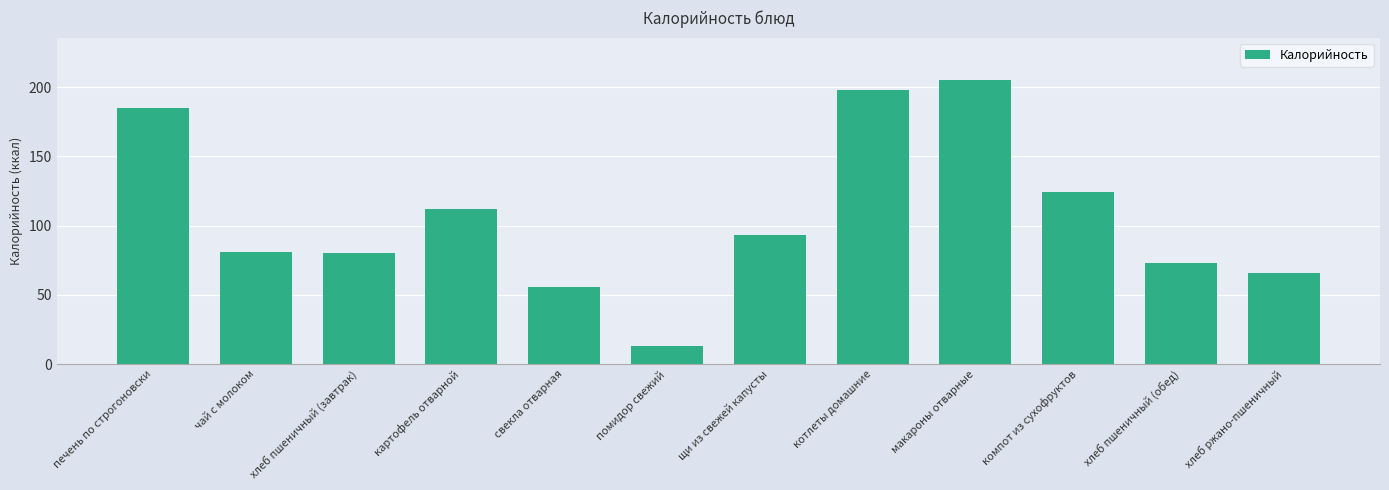

Does the chart contain any negative values?

No